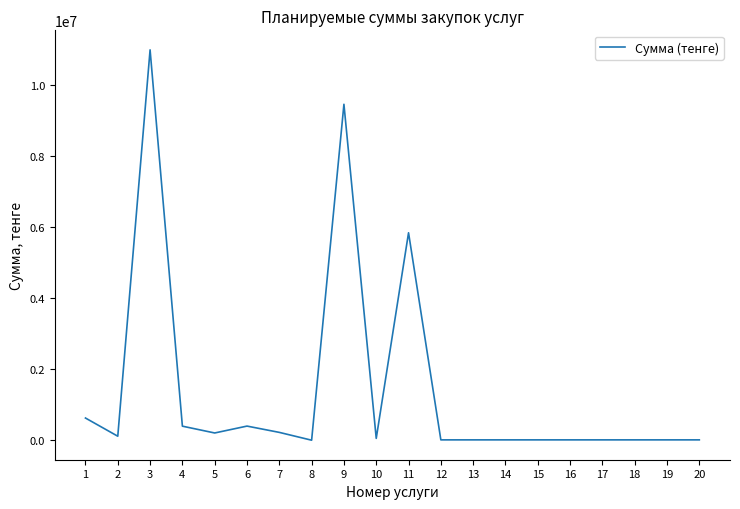

How many interior local peaks (higher than both neighbors) does the data have?

4